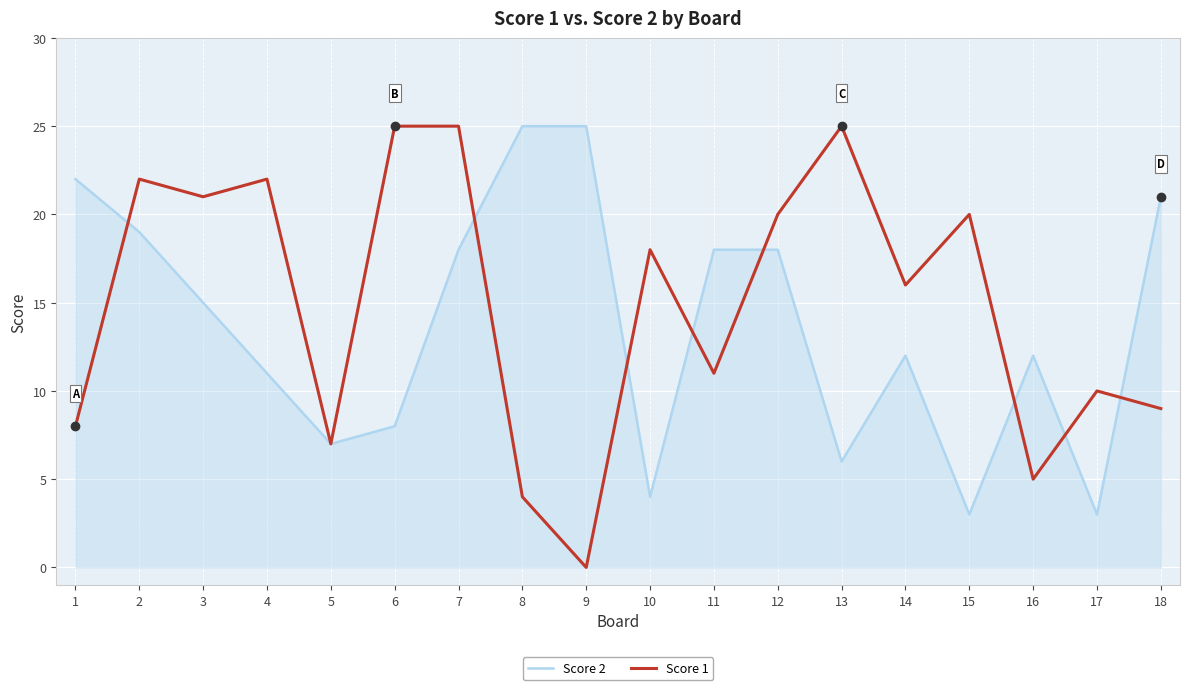

What is the difference between the highest and lowest values at 14?

4